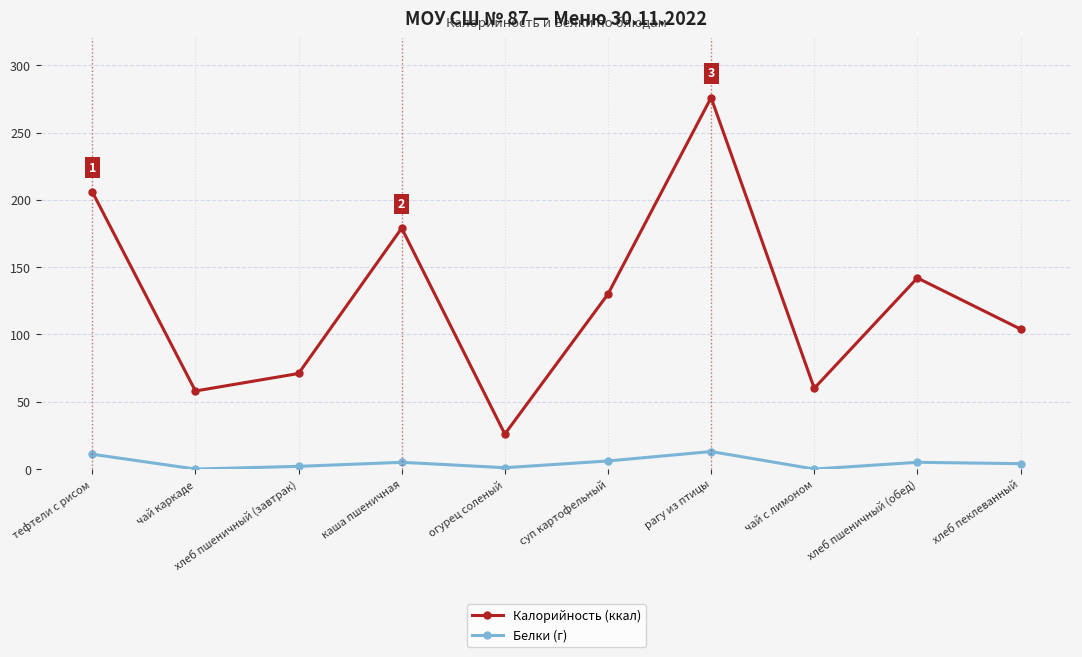

What are all the series names shown in the legend?

Калорийность (ккал), Белки (г)